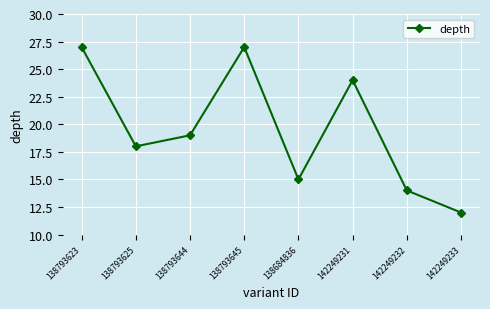

What is the difference between the second highest and second lowest values?

13